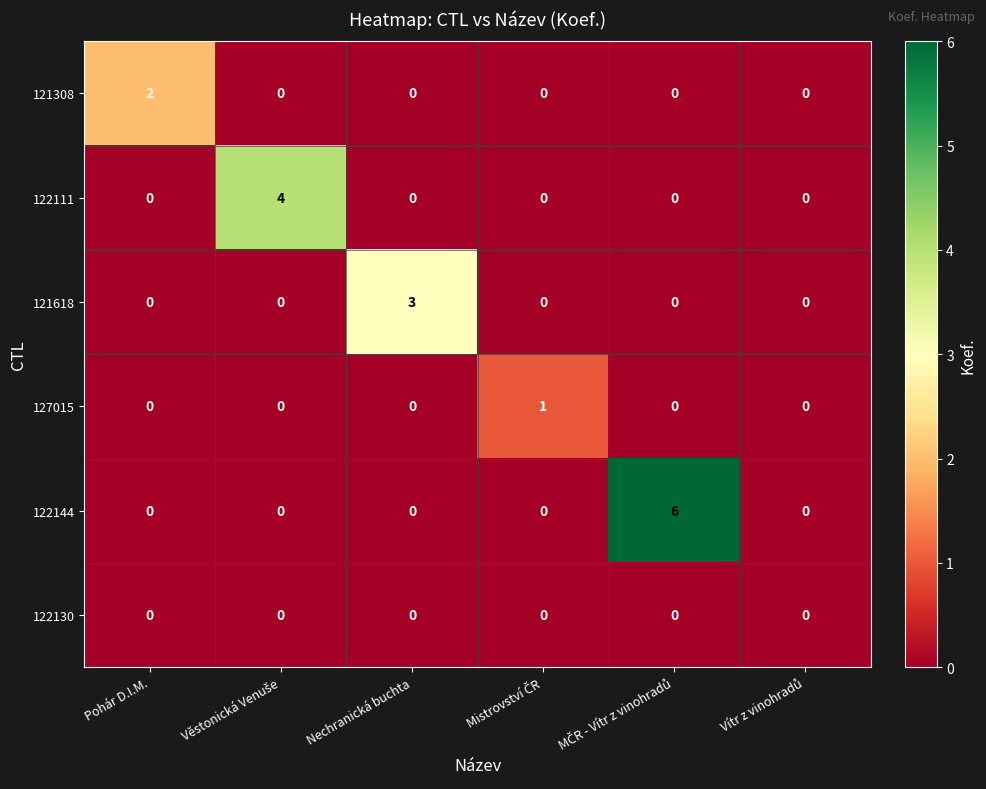

Is it true that 121618 equals 4 at Nechranická buchta?

False